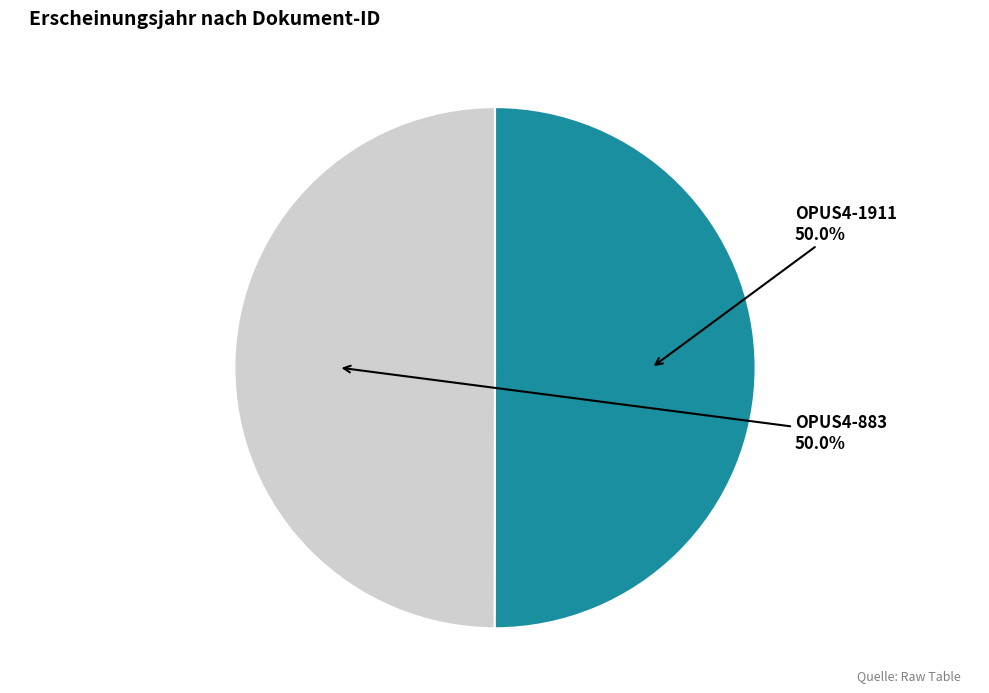

What percentage is NOT represented by OPUS4-1911?

50.0%